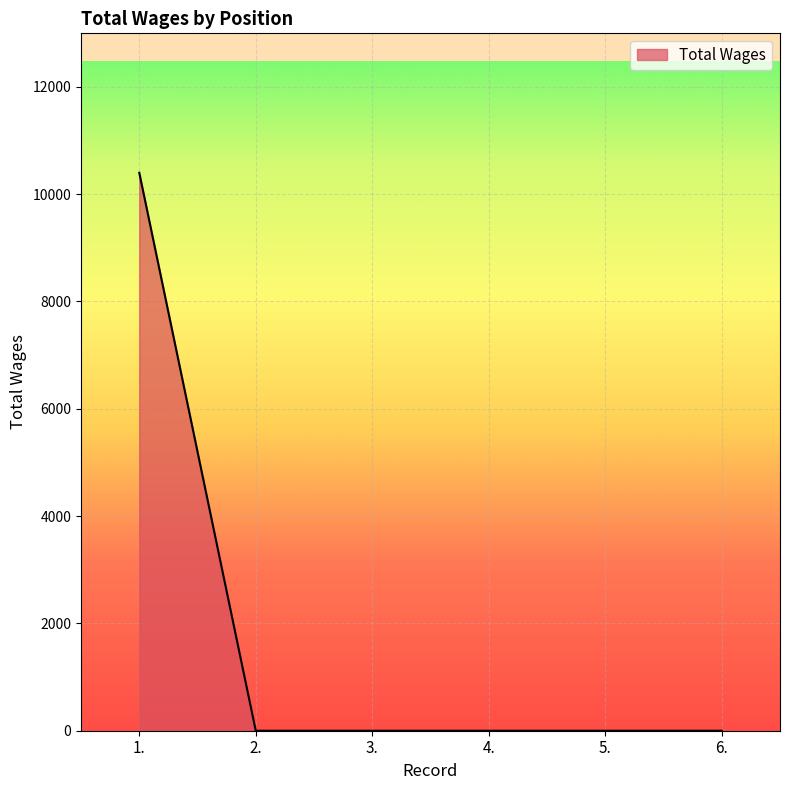

The chart shows a value of 5198 at 2.. True or false?

False